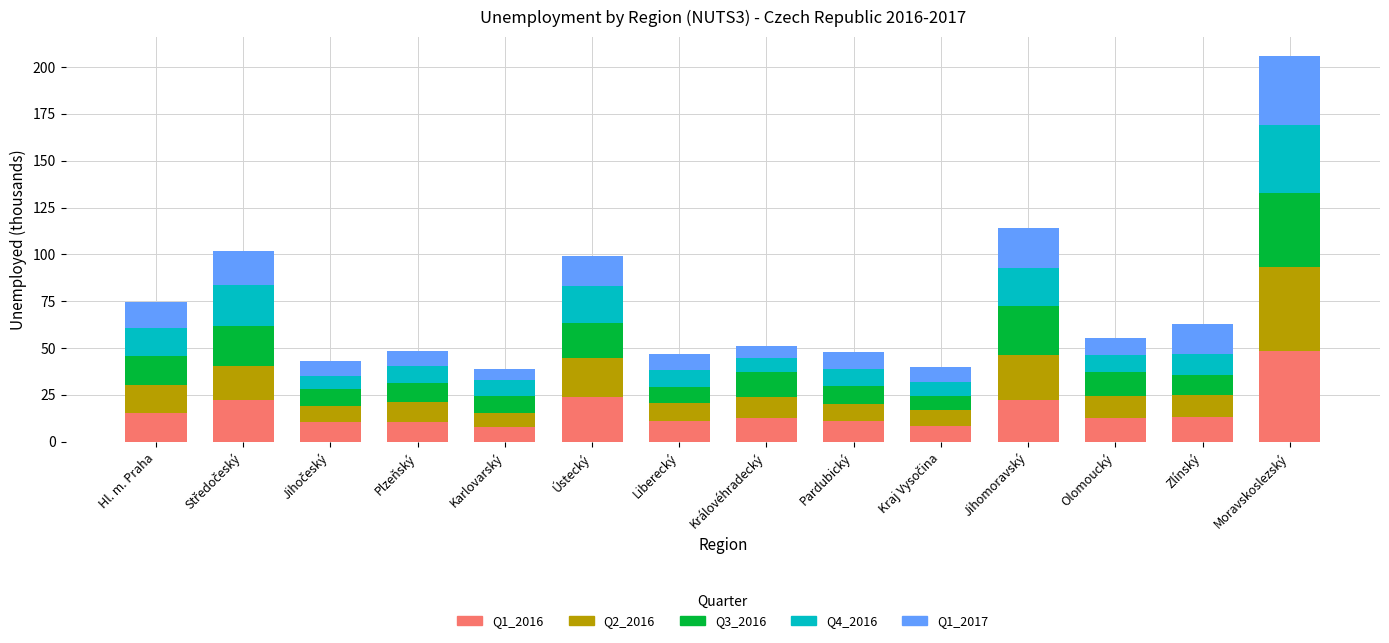

The Q1_2016 series shows 39.8 at Jihomoravský. True or false?

False